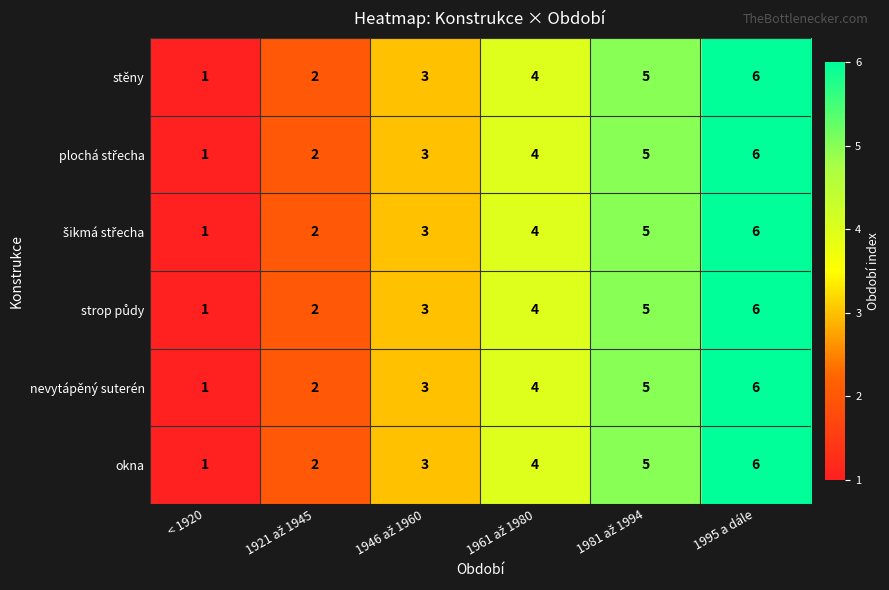

Is the value of nevytápěný suterén at < 1920 greater than the value of okna at 1995 a dále?

No